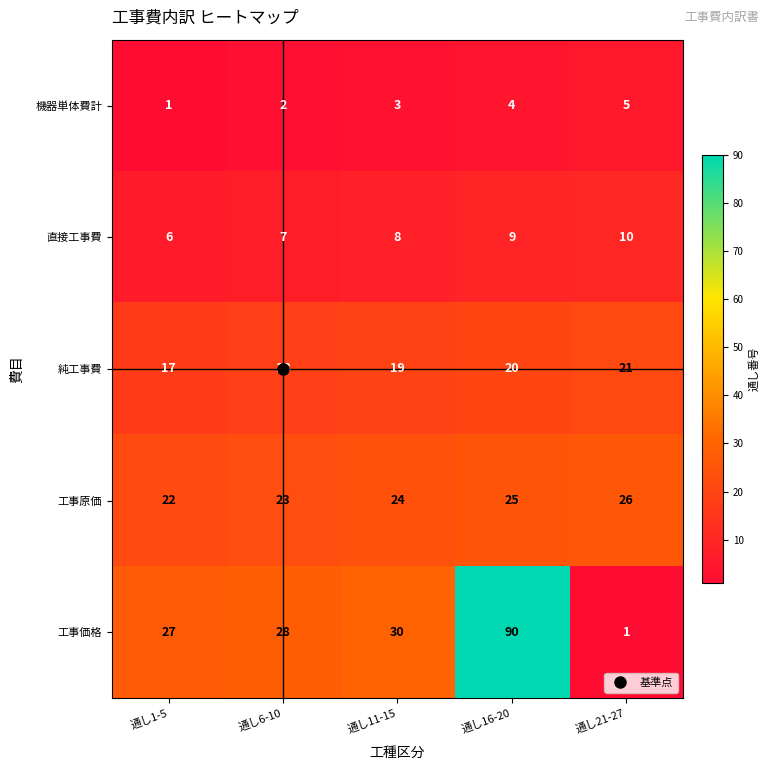

At how many categories does at least one series exceed 50?

1